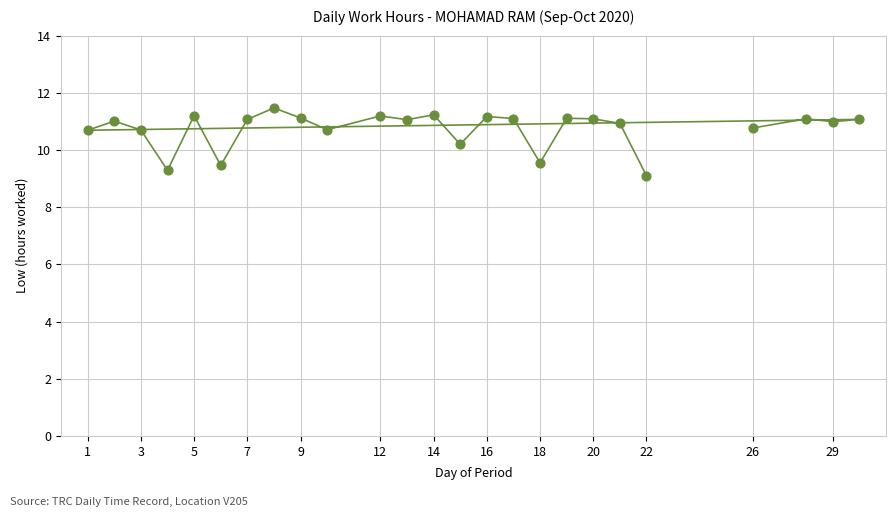

What is the range of X values (max minus min)?

29.0